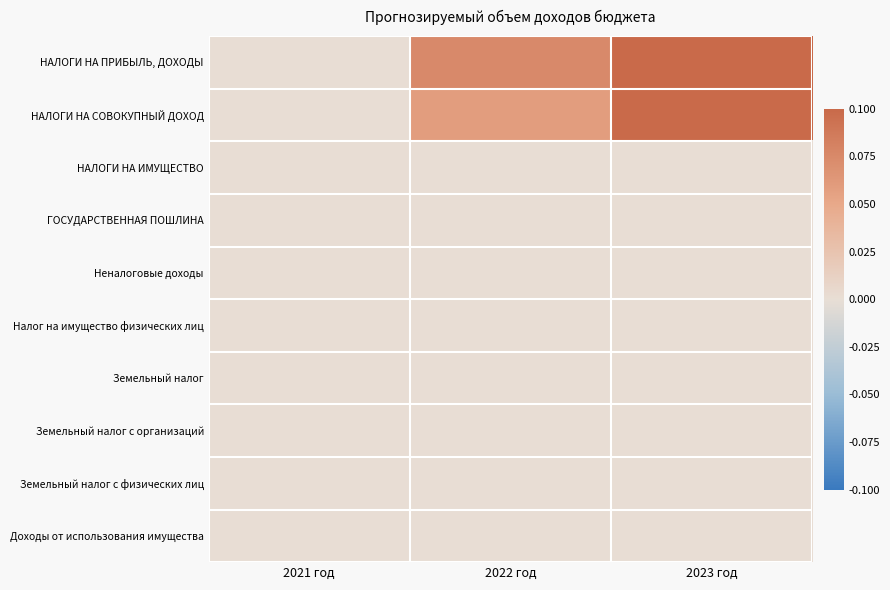

Reading left to right, extract all data points from this chart.

НАЛОГИ НА ПРИБЫЛЬ, ДОХОДЫ: 2021 год=0.0	2022 год=0.1	2023 год=0.2
НАЛОГИ НА СОВОКУПНЫЙ ДОХОД: 2021 год=0.0	2022 год=0.1	2023 год=0.2
НАЛОГИ НА ИМУЩЕСТВО: 2021 год=0.0	2022 год=0.0	2023 год=0.0
ГОСУДАРСТВЕННАЯ ПОШЛИНА: 2021 год=0.0	2022 год=0.0	2023 год=0.0
Неналоговые доходы: 2021 год=0.0	2022 год=0.0	2023 год=0.0
Налог на имущество физических лиц: 2021 год=0.0	2022 год=0.0	2023 год=0.0
Земельный налог: 2021 год=0.0	2022 год=0.0	2023 год=0.0
Земельный налог с организаций: 2021 год=0.0	2022 год=0.0	2023 год=0.0
Земельный налог с физических лиц: 2021 год=0.0	2022 год=0.0	2023 год=0.0
Доходы от использования имущества: 2021 год=0.0	2022 год=0.0	2023 год=0.0